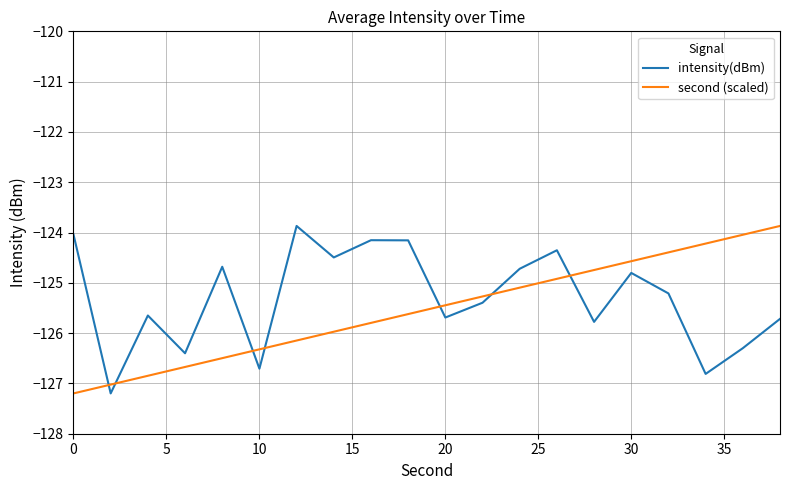

True or false: second (scaled) and intensity(dBm) intersect in this chart.

True